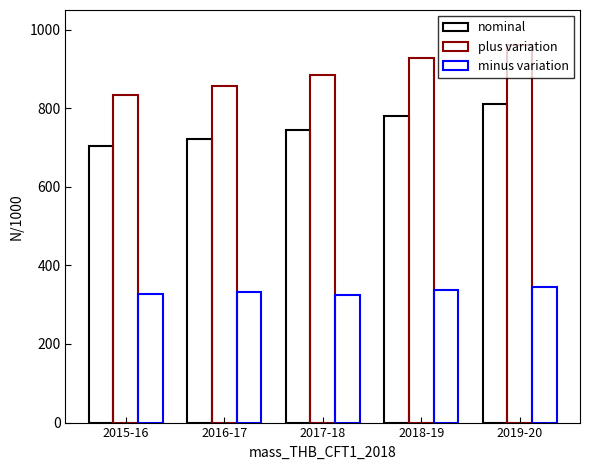

What is the difference between the nominal values at 2018-19 and 2017-18?

34.8